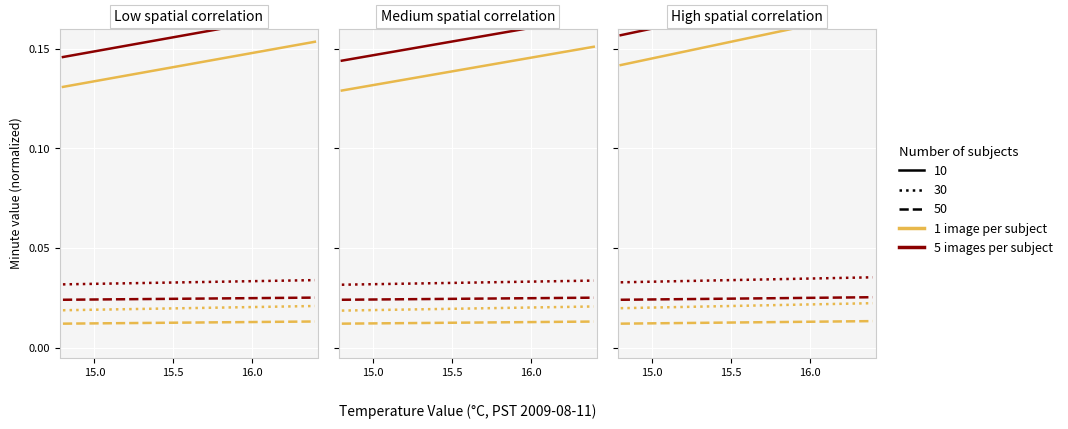

At which label is 5 images per subject (30) closest to 0?

15.0